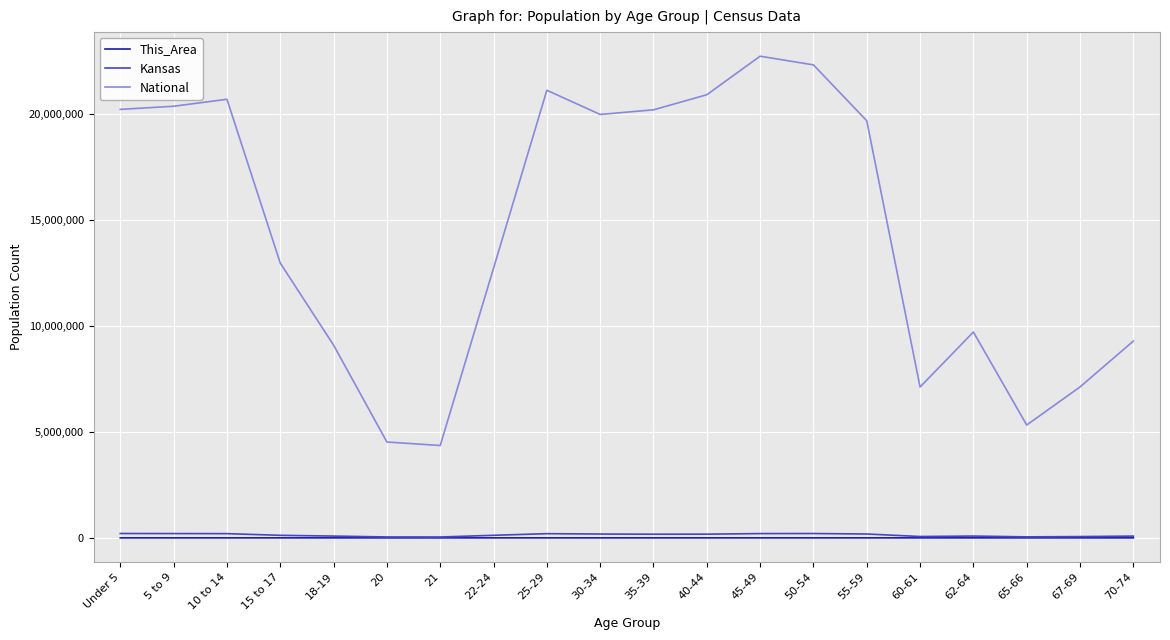

Between 5 to 9 and 67-69, which series saw the biggest shift?

National